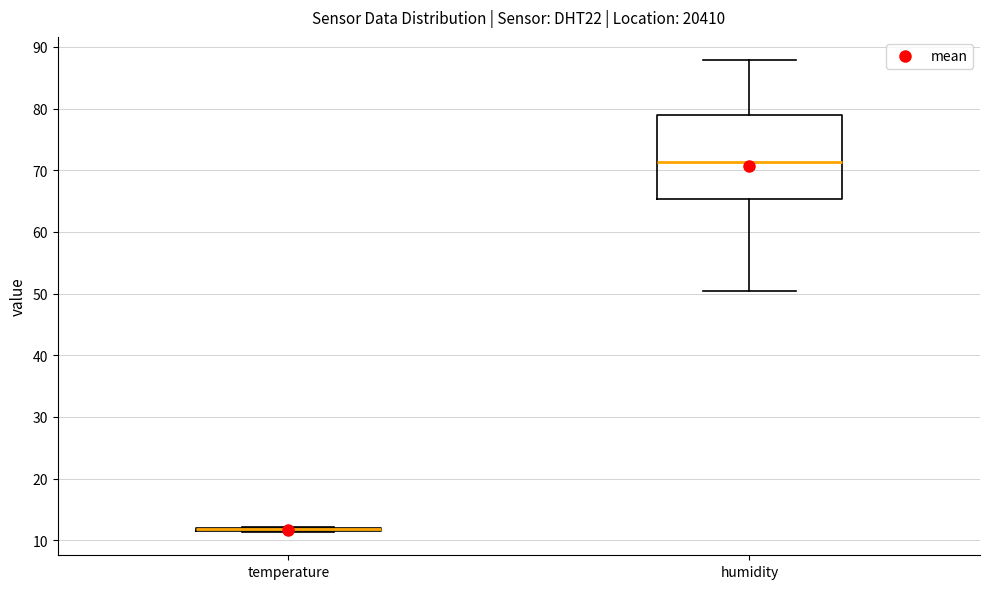

Comparing the boxes themselves (not the whiskers), which one is the tallest?

humidity